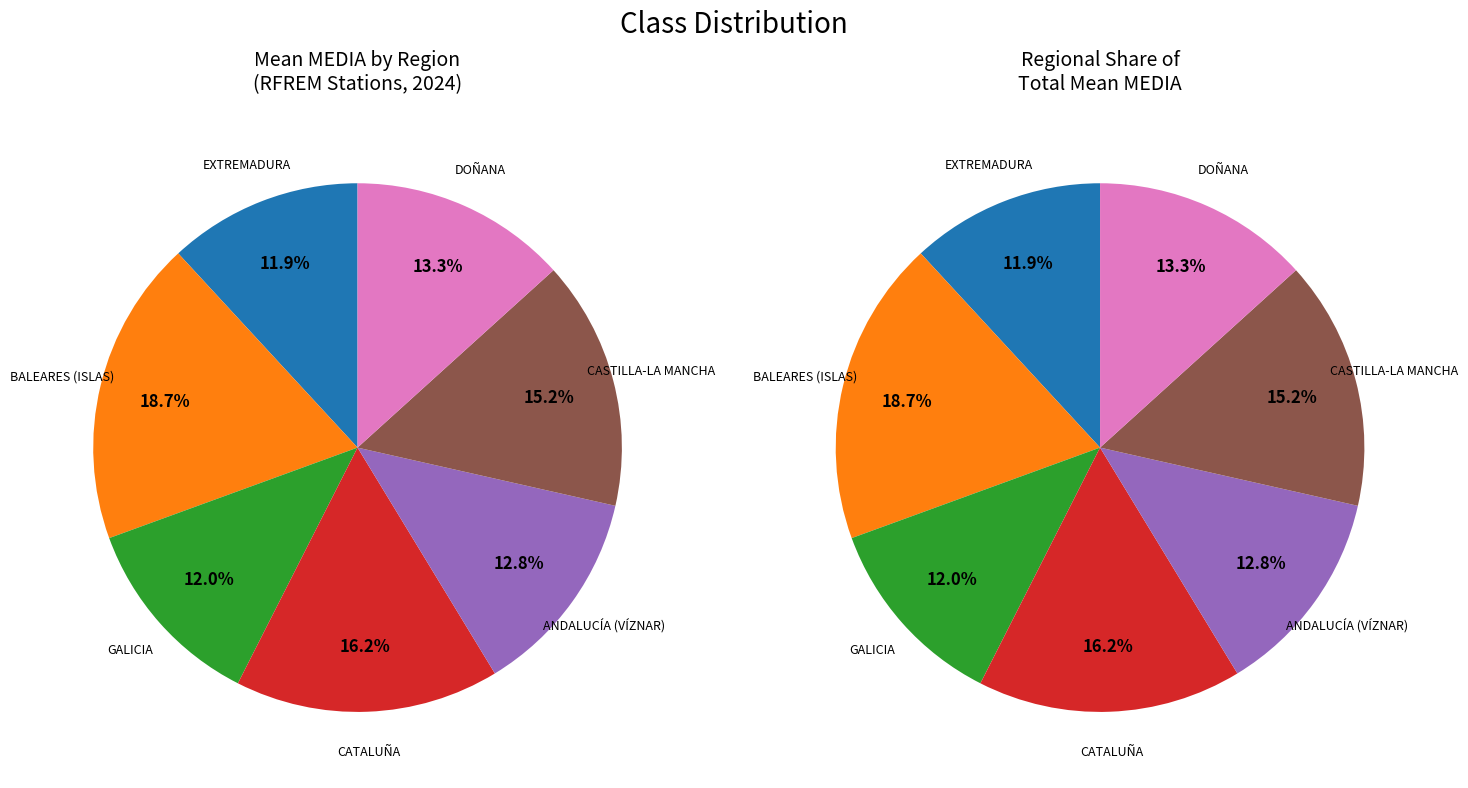

To the nearest percent, what is the difference between the largest and smallest slice percentages?

7%